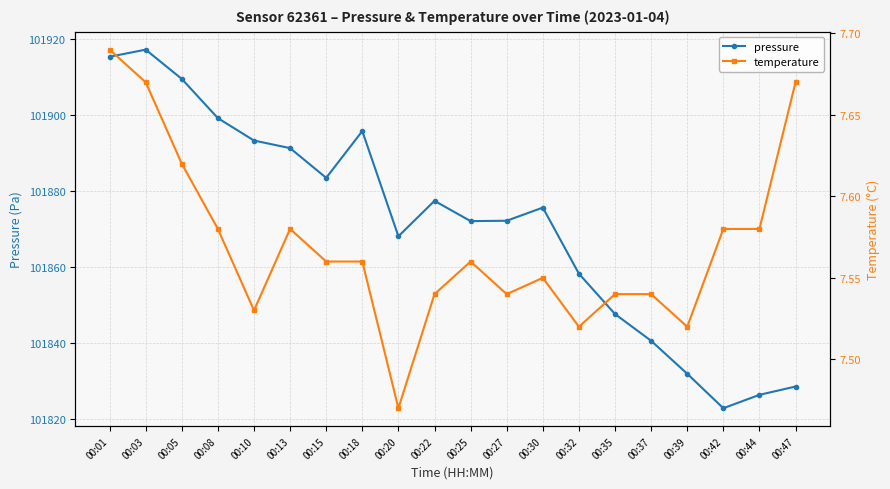

Rank the series by their maximum value, from lowest to highest.

temperature, pressure